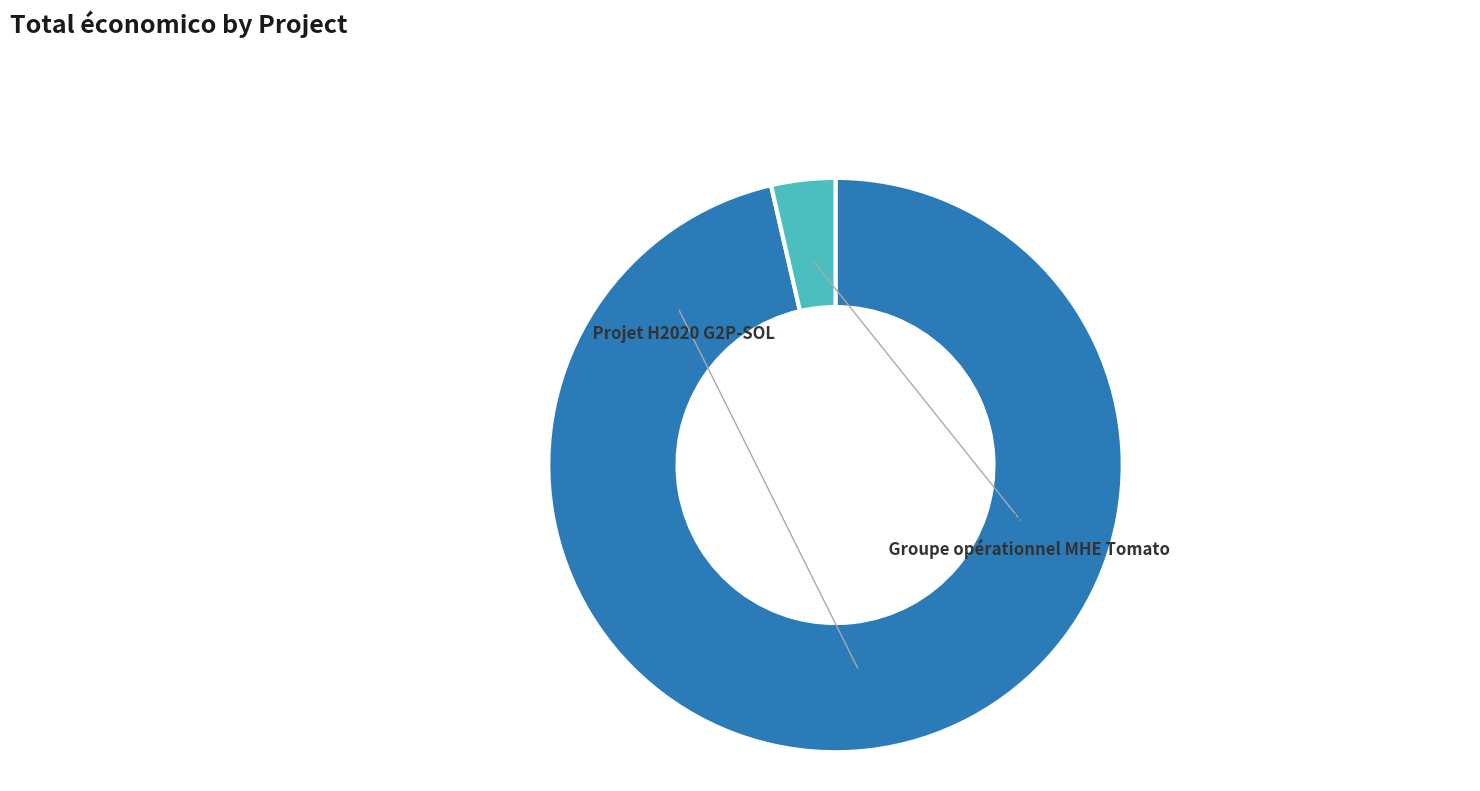

The Projet H2020 G2P-SOL slice represents 96% of the pie. True or false?

True